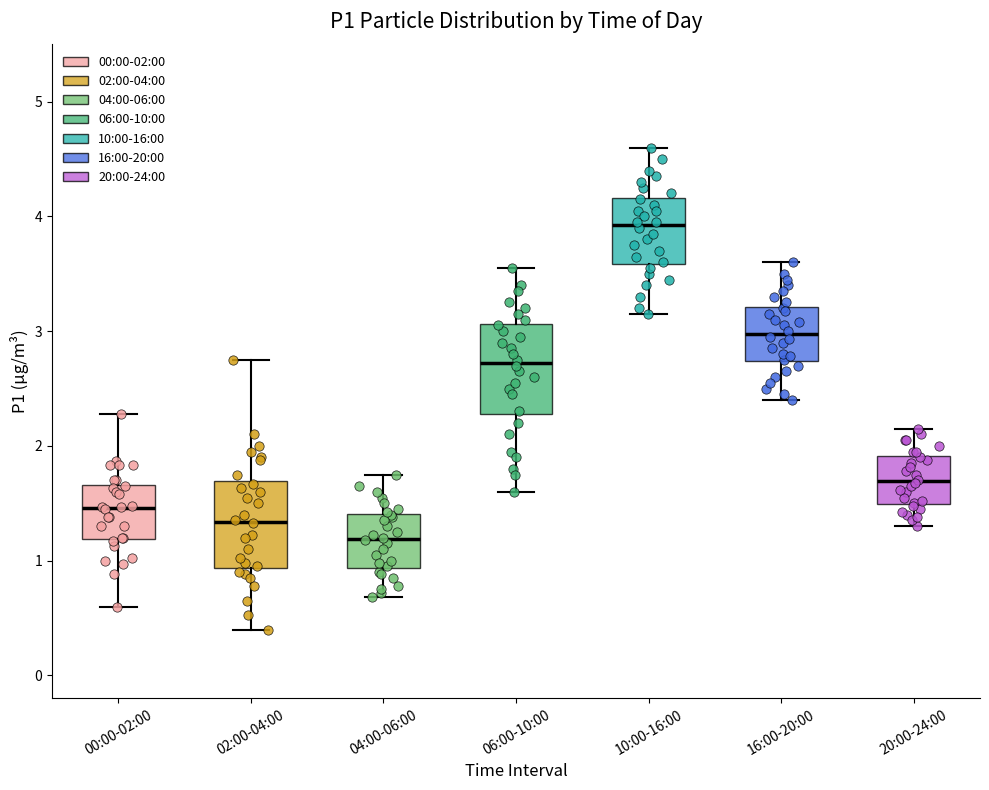

Where is the upper edge of the box for 04:00-06:00 on the y-axis? The values are not printed on the chart, so give them approximately, as read against the axis.

1.4